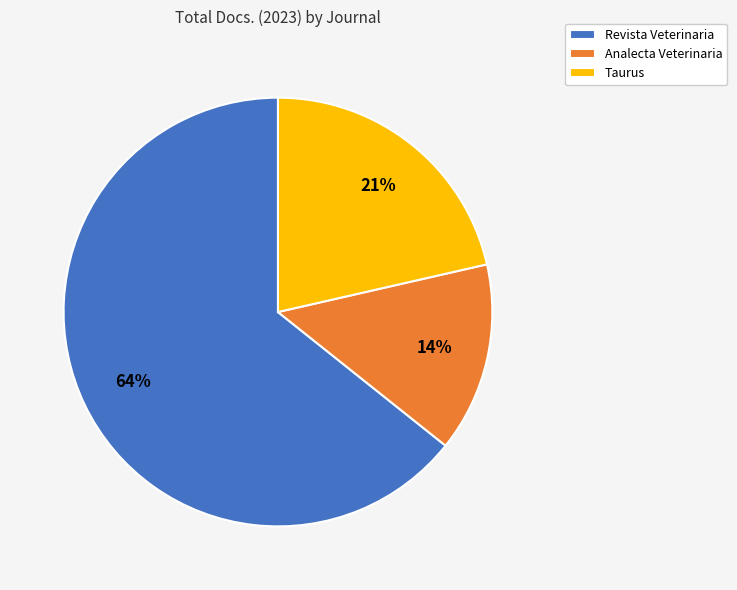

Which slice is the smallest?

Analecta Veterinaria